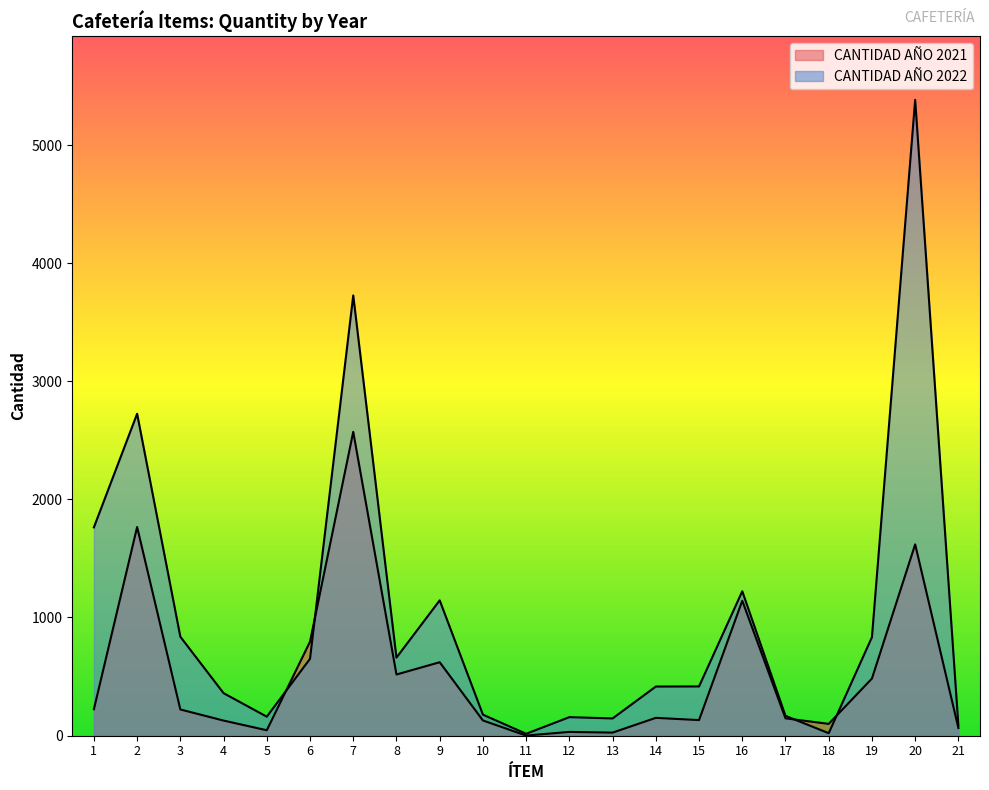

What is the total value across all series at 15?

547